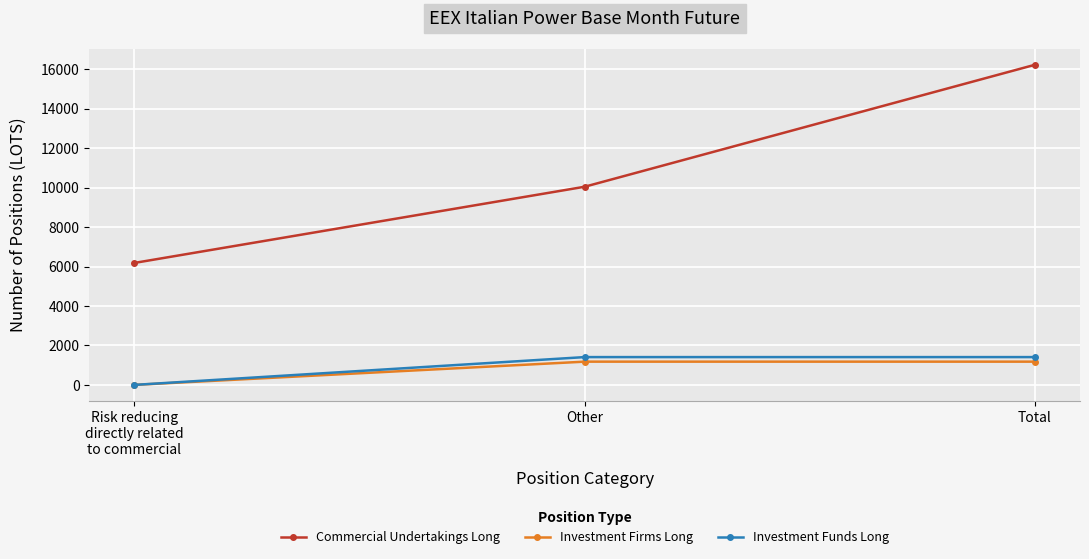

What is the sum of all Investment Funds Long values?

2818.0